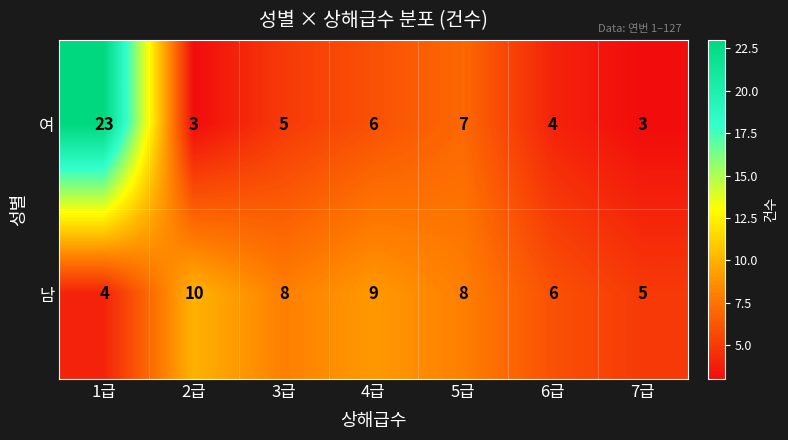

How many distinct data groups are displayed?

2